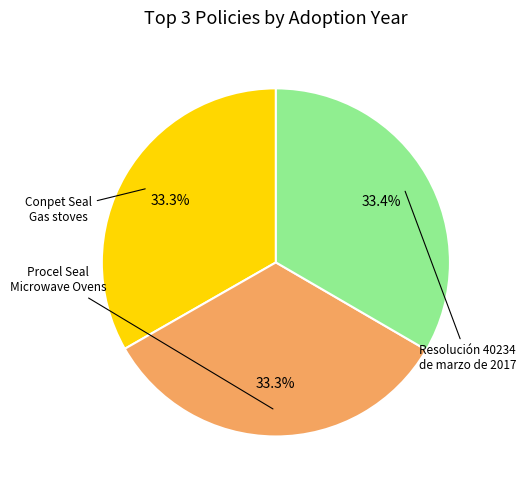

How many segments does this pie chart have?

3